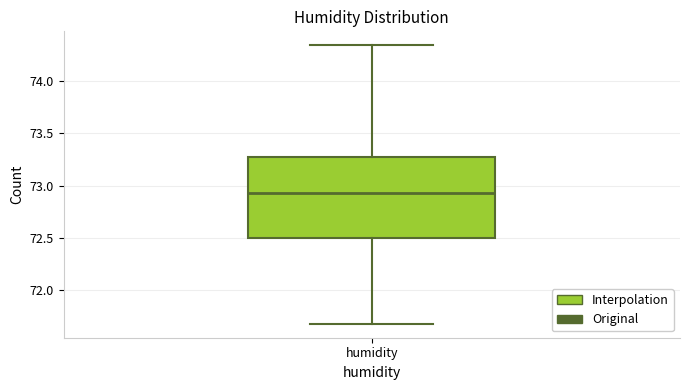

Read this box plot against the y-axis: the position of the median line, the range covered by the box, and the ends of both whiskers. The values are not printed on the chart, so give them approximately, as read against the axis.

median 72.95, box 72.50 to 73.25, whiskers 71.70 to 74.35